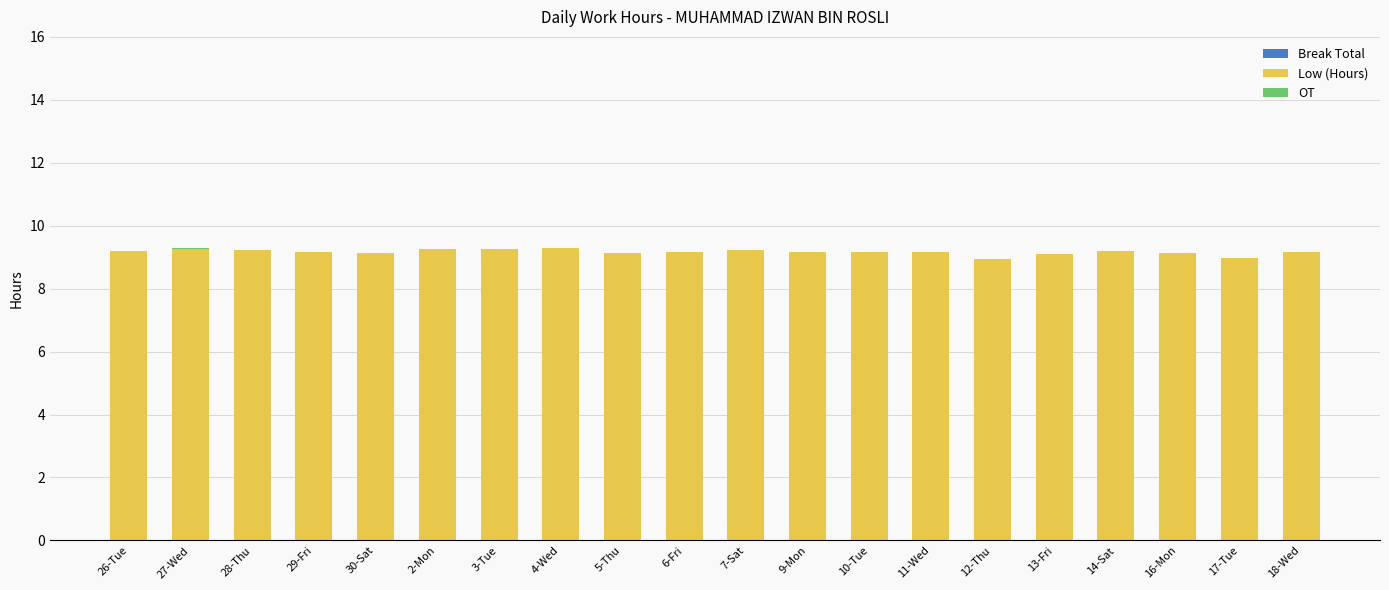

Are the bars horizontal?

No